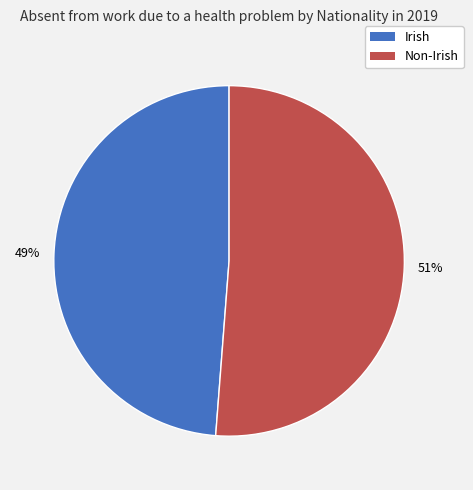

Which has a higher value, Non-Irish or Irish?

Non-Irish